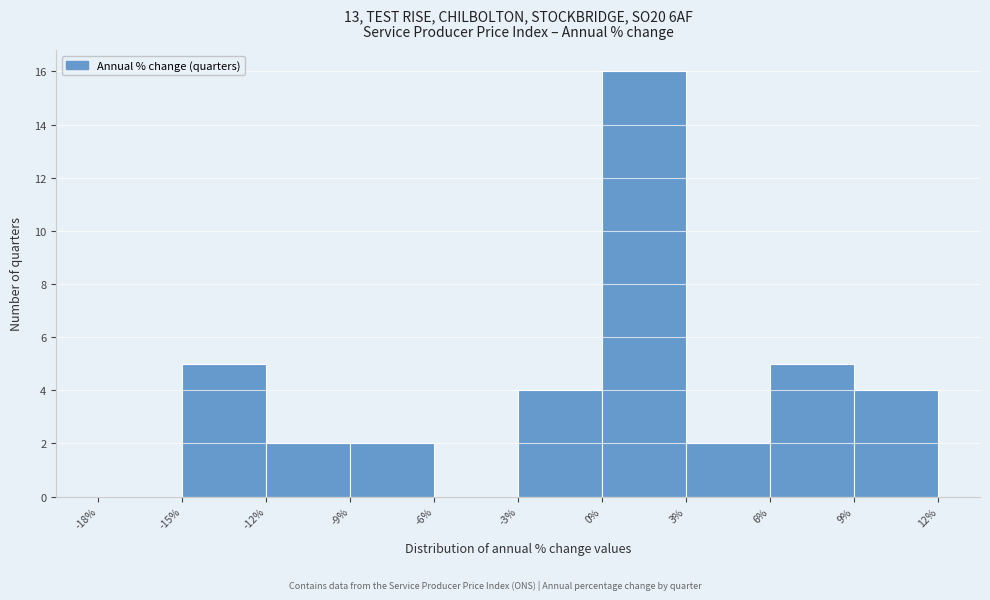

Which range on the x-axis has the tallest bar?

0% to 3%